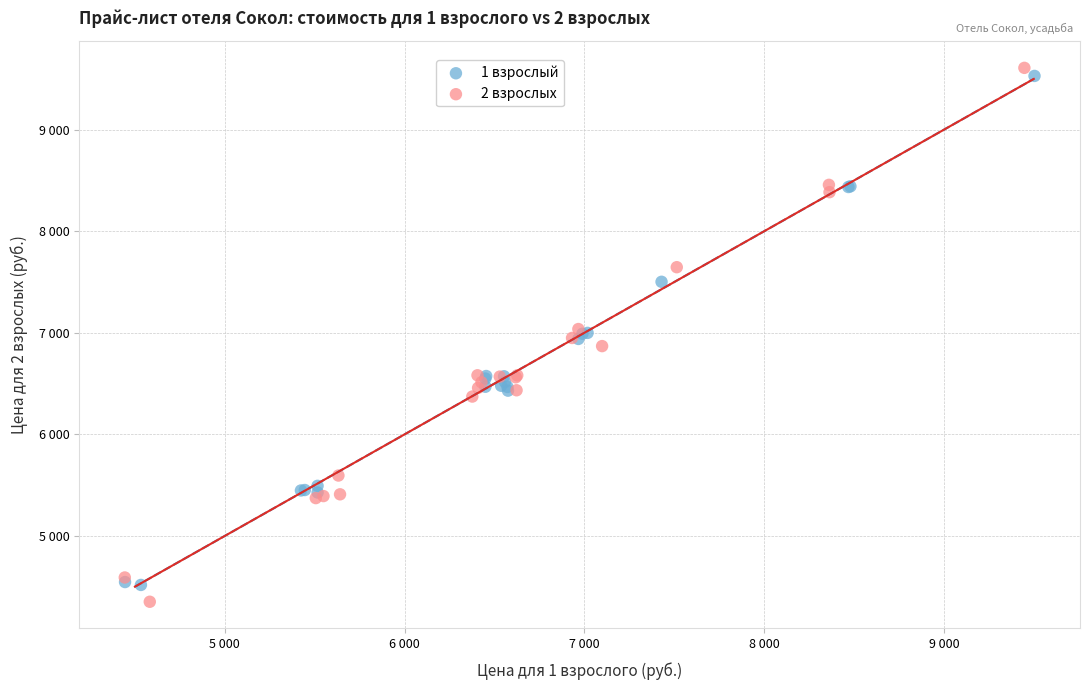

Which series has the largest Y range (max minus min)?

2 взрослых